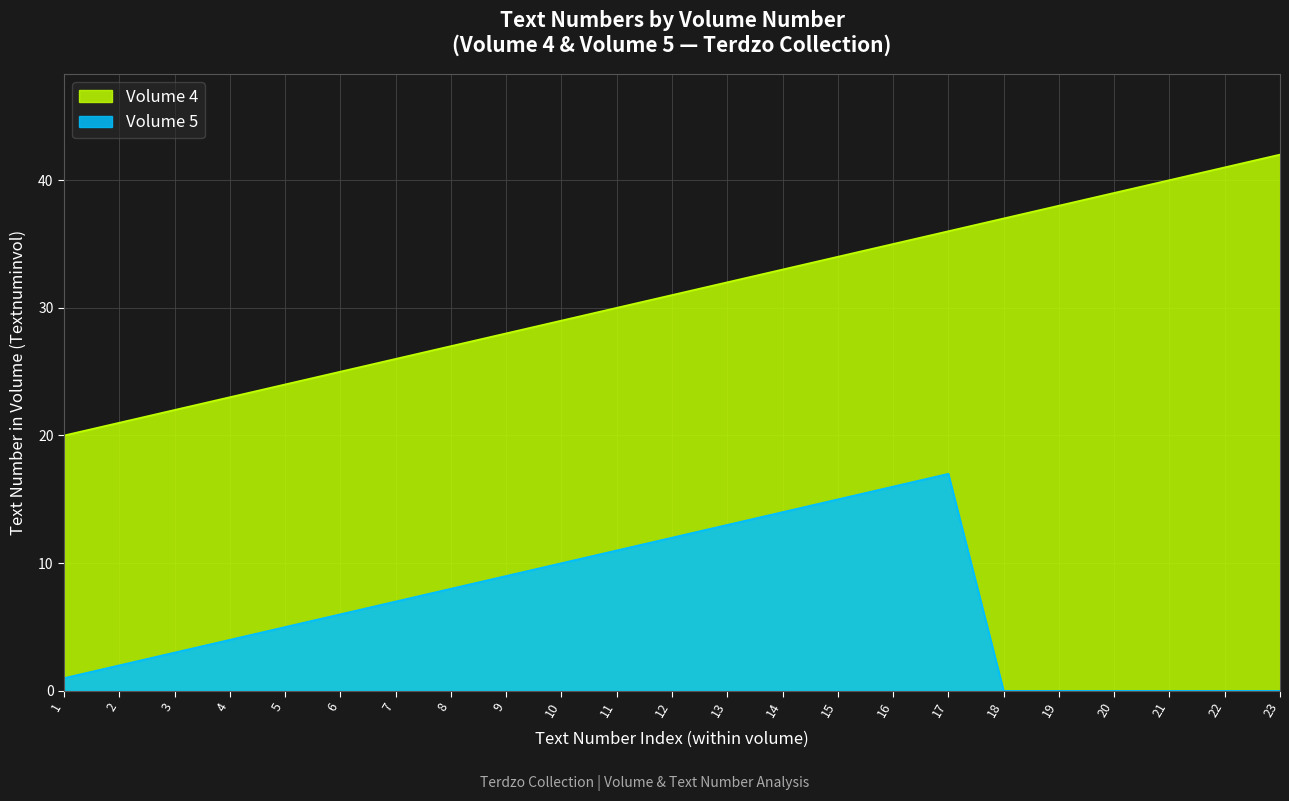

Is it true that Volume 4 equals 26 at 7?

True